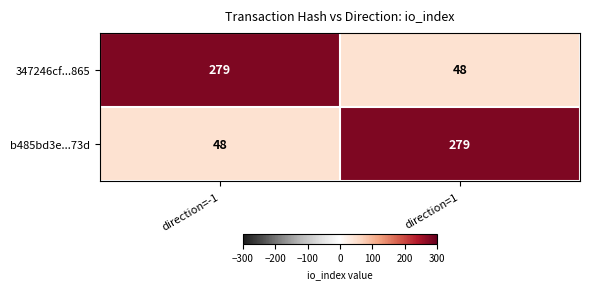

What is the sum of all b485bd3e...73d values?

327